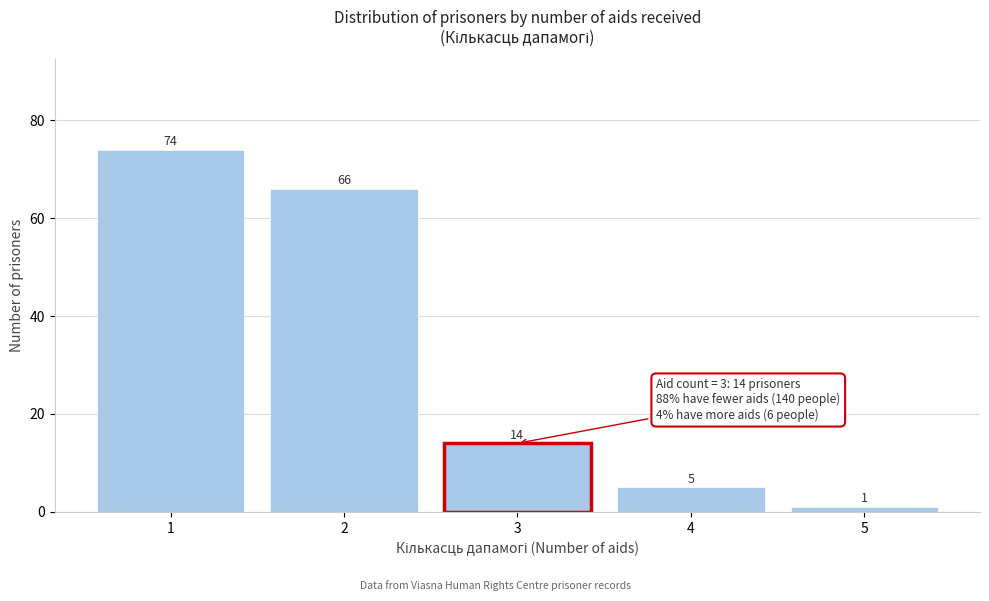

Reading left to right, transcribe this chart: for each bar, give the range it covers on the x-axis and its height.

0.5 to 1.5: 74
1.5 to 2.5: 66
2.5 to 3.5: 14
3.5 to 4.5: 5
4.5 to 5.5: 1